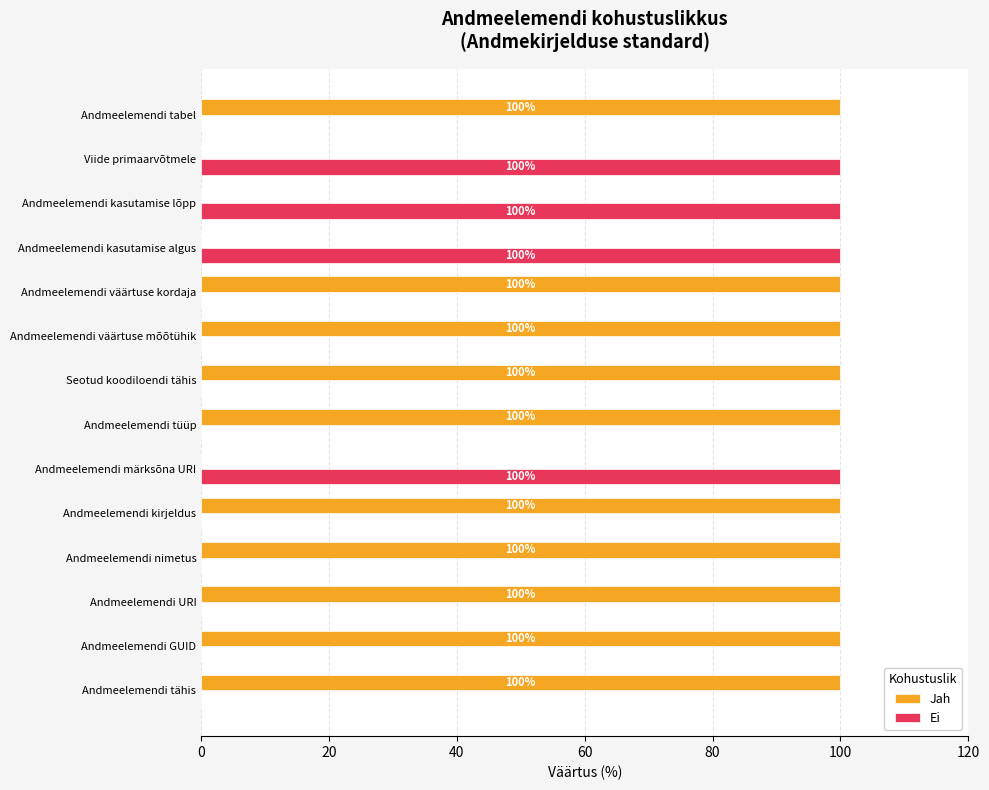

Which series has the largest total across all categories?

Jah